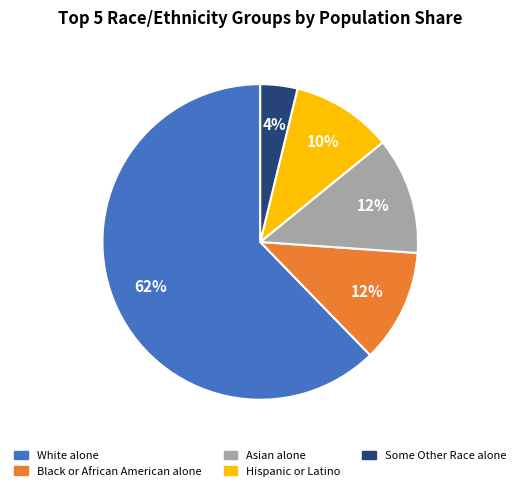

The Black or African American alone slice represents 12% of the pie. True or false?

True